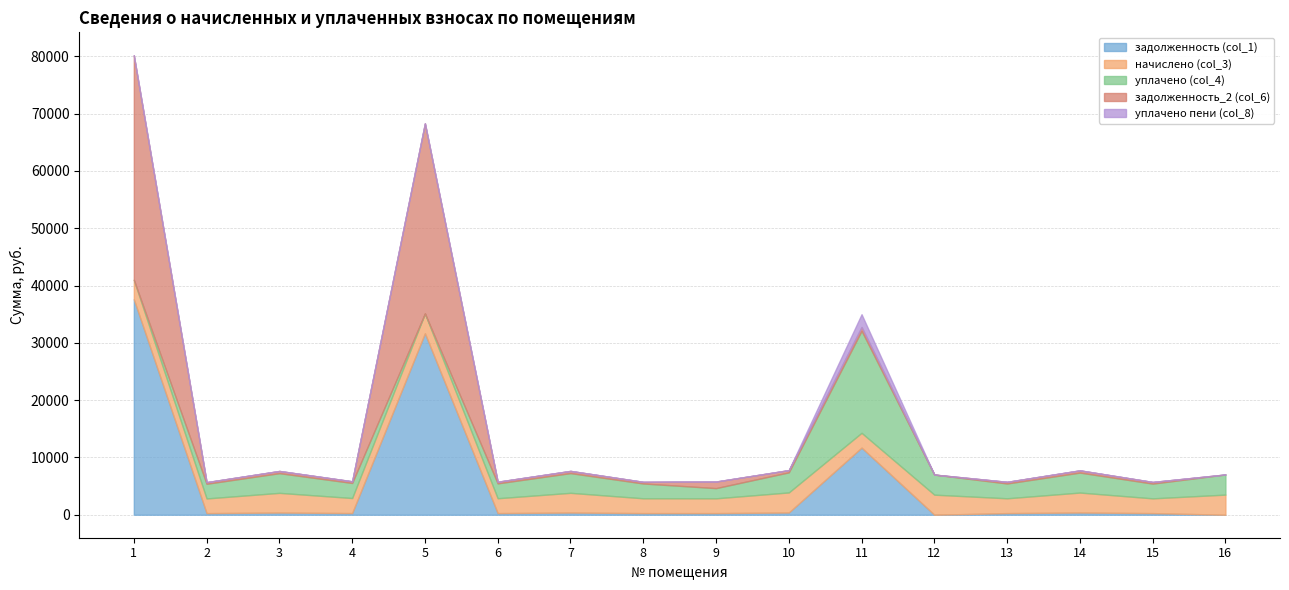

What is the total value across all series at 5?

68319.0